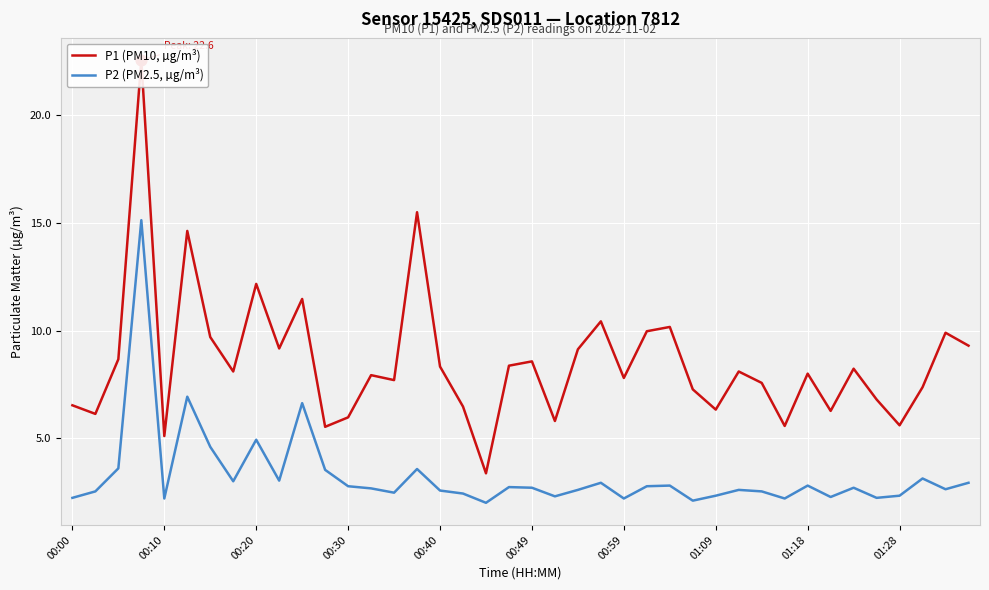

Which series has the largest total across all categories?

P1 (PM10, µg/m³)